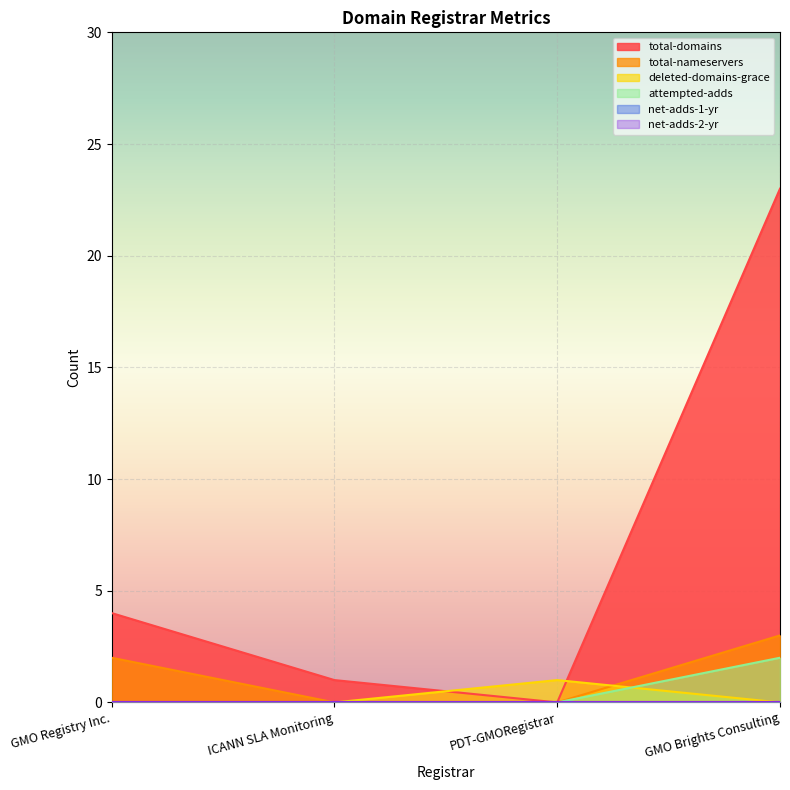

Does the chart display data point markers on the line(s)?

No